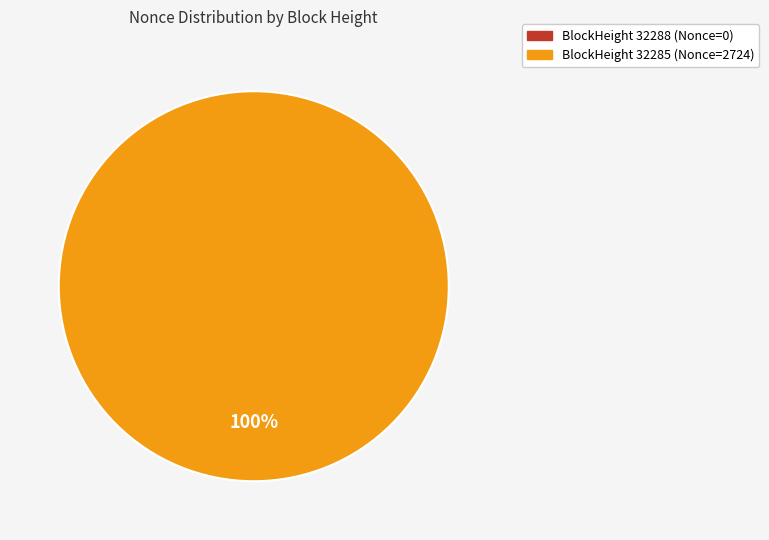

What is the majority slice?

32285